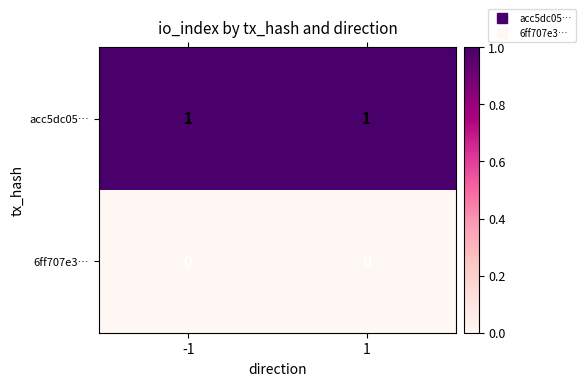

Which series has the largest total across all categories?

acc5dc05…